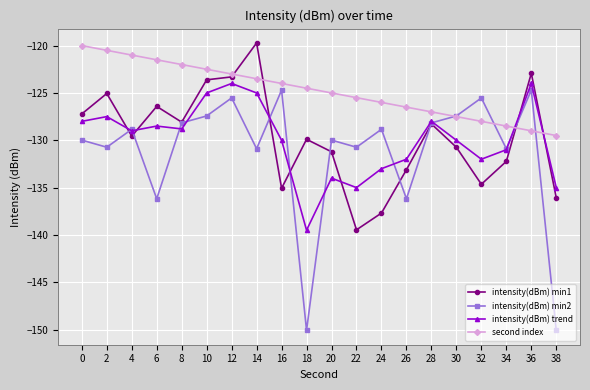

How many data points in intensity(dBm) min1 are less than -129?

11